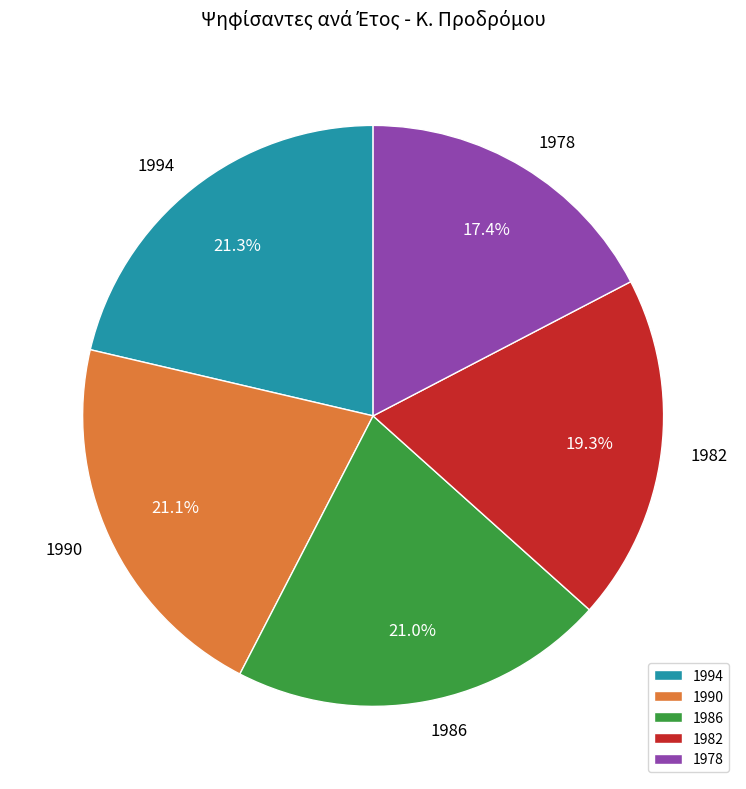

Which category has the smallest portion of the pie?

1978